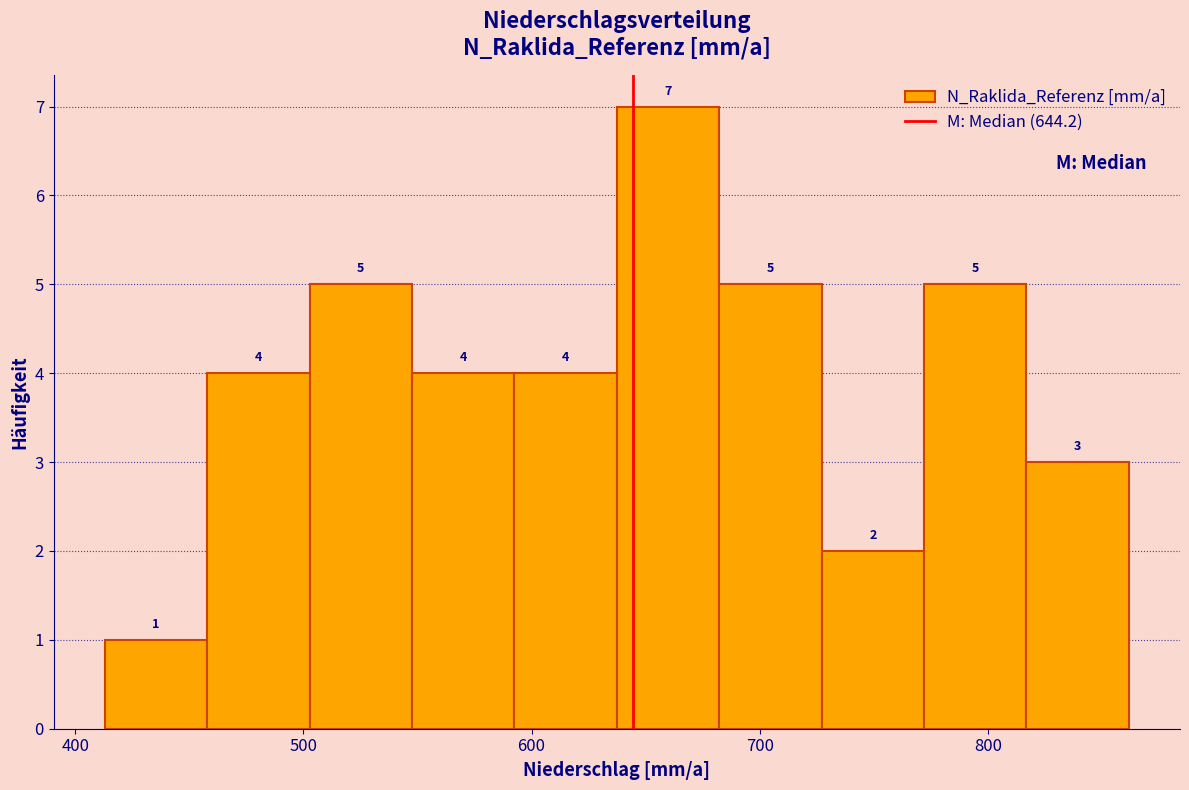

Over which range of the x-axis is the bar tallest?

640 to 680